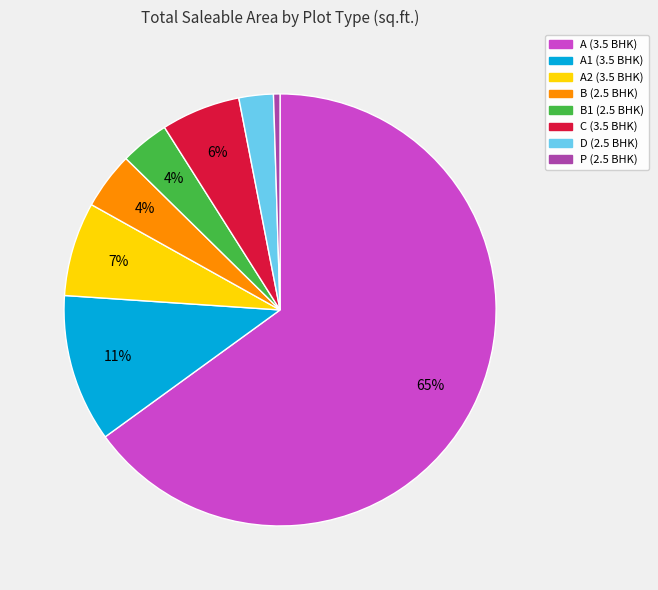

To the nearest percent, what is the combined percentage of B (2.5 BHK) and C (3.5 BHK)?

10%